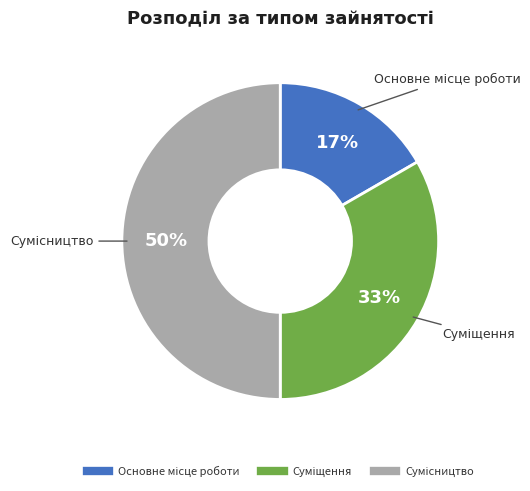

To the nearest percent, what is the difference between the largest and smallest slice percentages?

33%